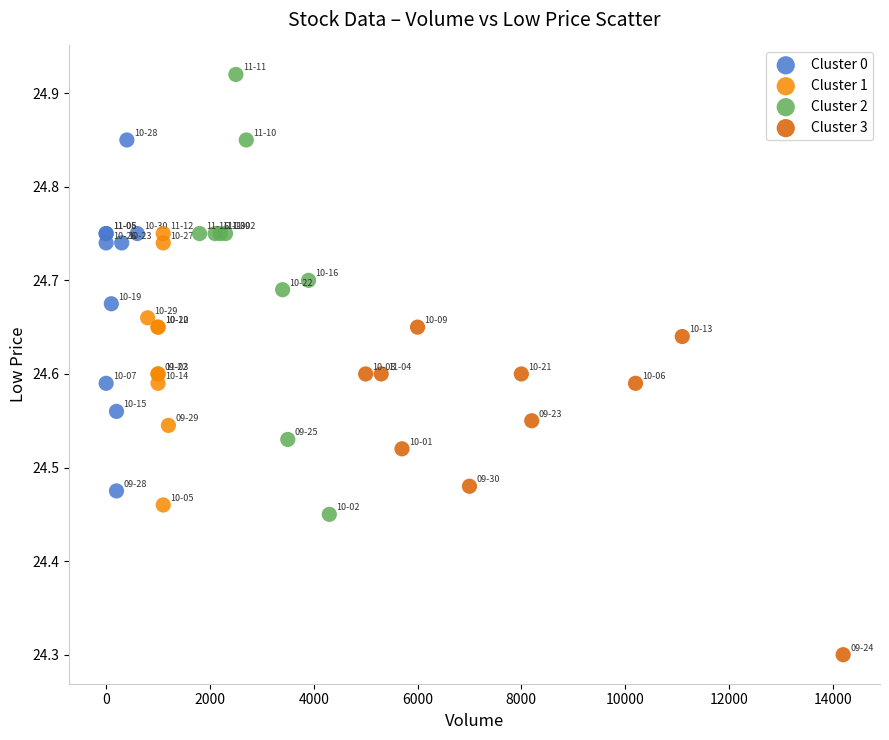

Which series contains the highest Y value?

Cluster 2